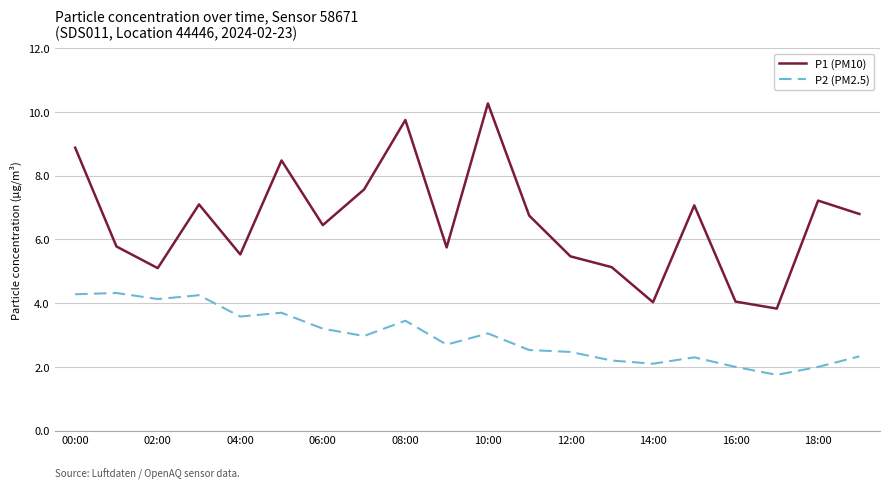

How many values in the P1 (PM10) series exceed 6?

11